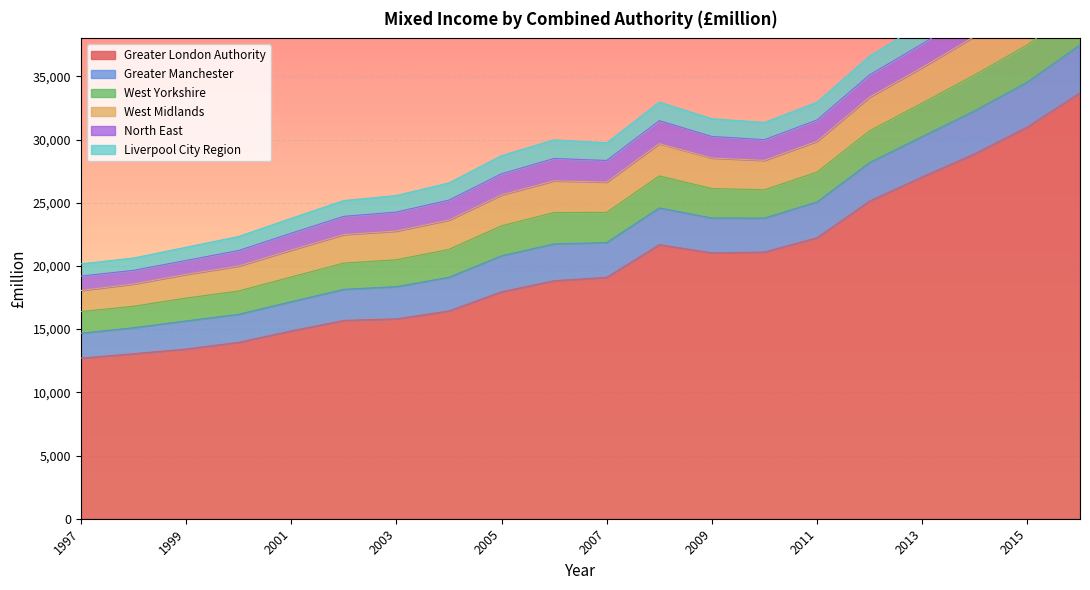

What is the lowest value of the Greater London Authority series?

12703